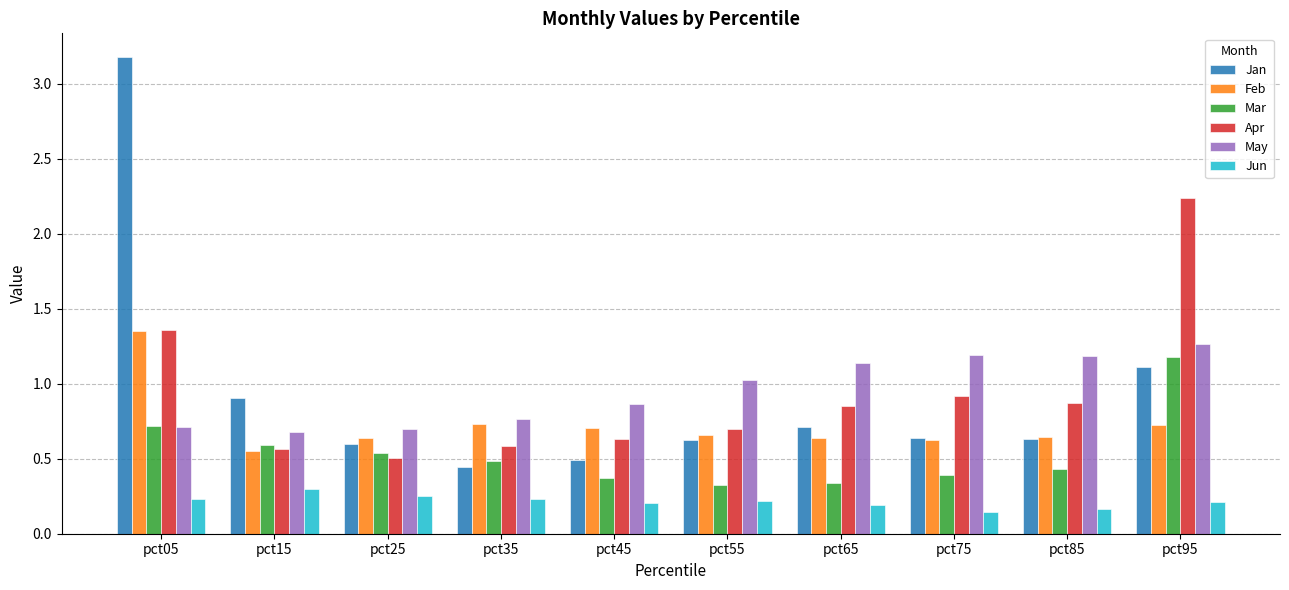

Is the value of Jan at pct95 greater than the value of May at pct45?

Yes